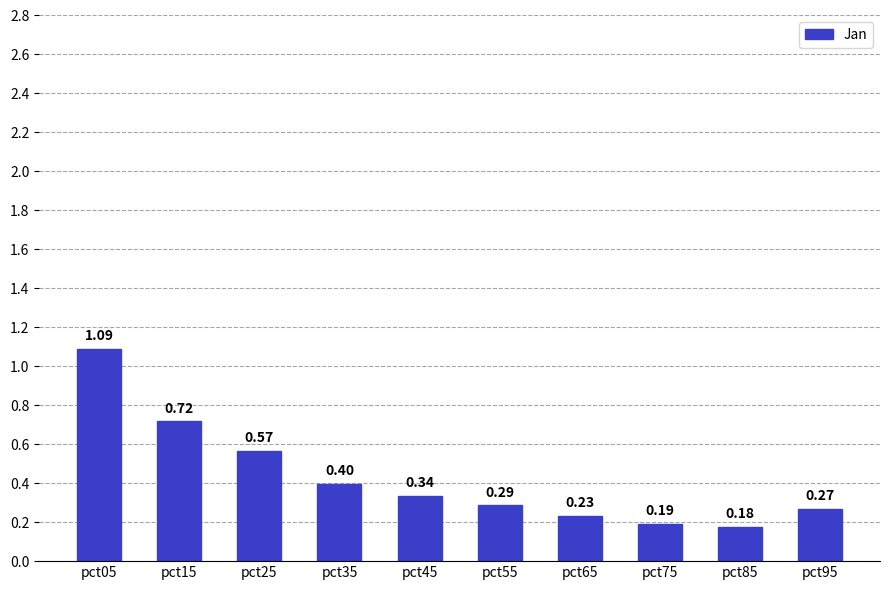

Does the chart contain any negative values?

No